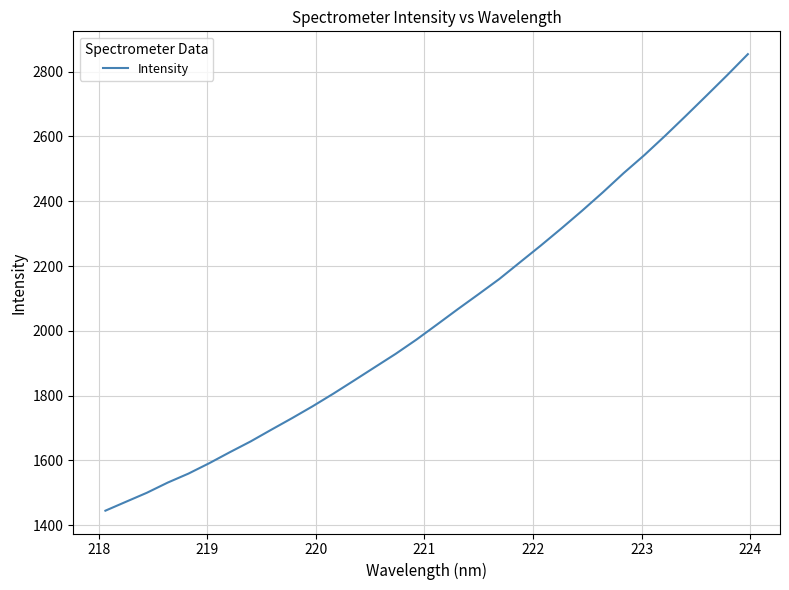

Reading left to right, extract all data points from this chart.

1444.7	1472.5	1500.1	1531.4	1559.1	1591.1	1625.3	1658.5	1694.8	1730.4	1767.4	1806.4	1847.0	1888.1	1929.1	1972.9	2019.8	2067.1	2113.3	2160.1	2211.8	2263.3	2316.4	2371.1	2427.8	2486.9	2542.4	2601.9	2663.4	2726.0	2789.1	2854.0